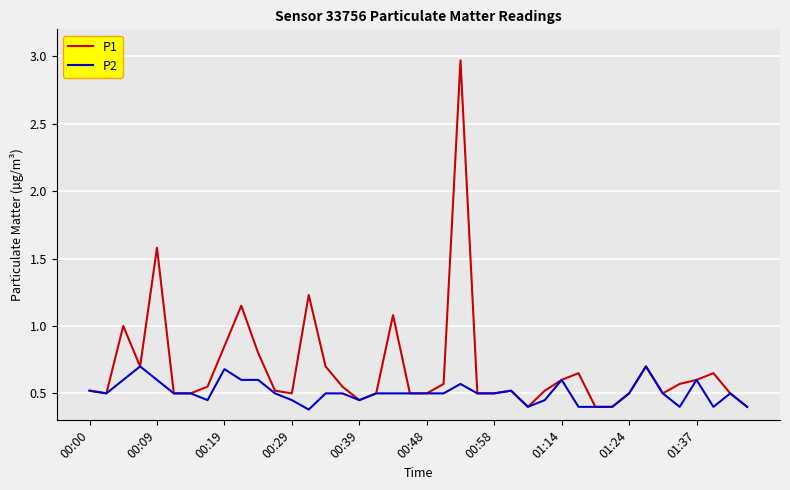

Rank the series by their average value, from lowest to highest.

P2, P1